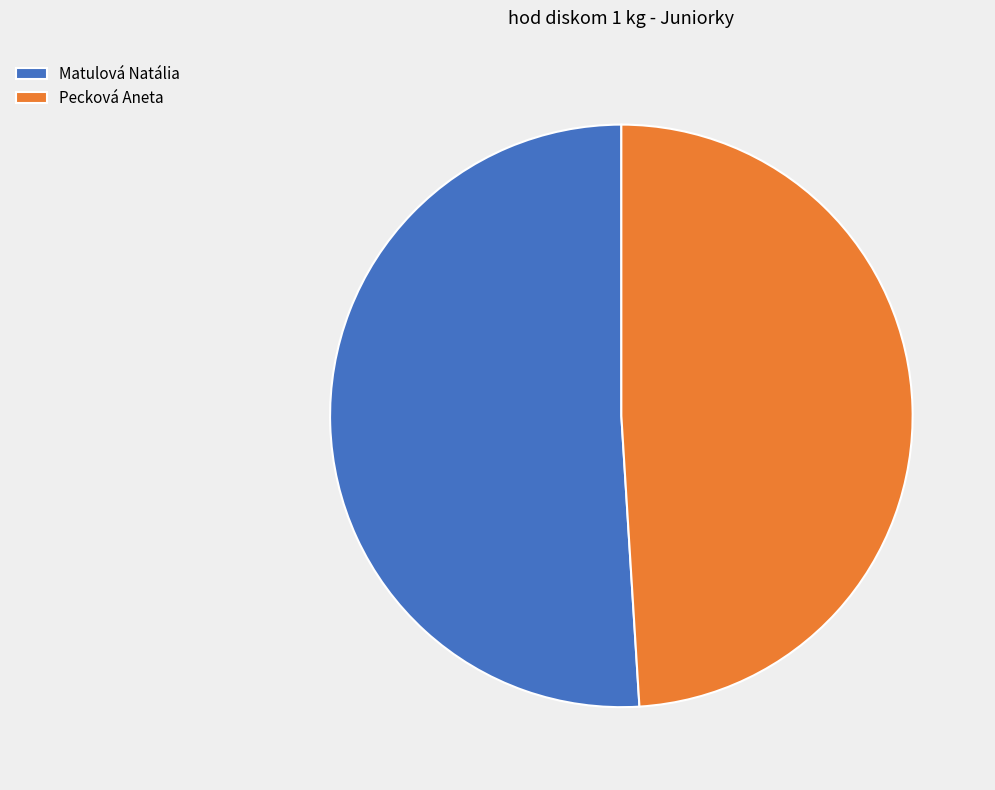

Rank the categories by value from lowest to highest.

Pecková Aneta, Matulová Natália